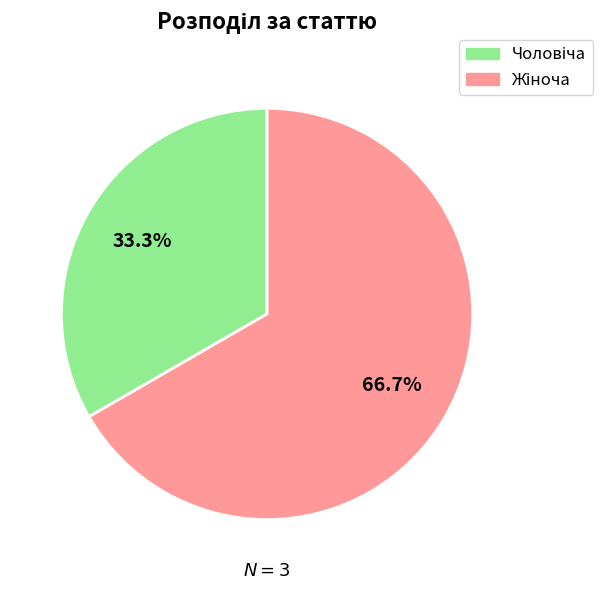

Is there a majority slice in this chart?

Yes